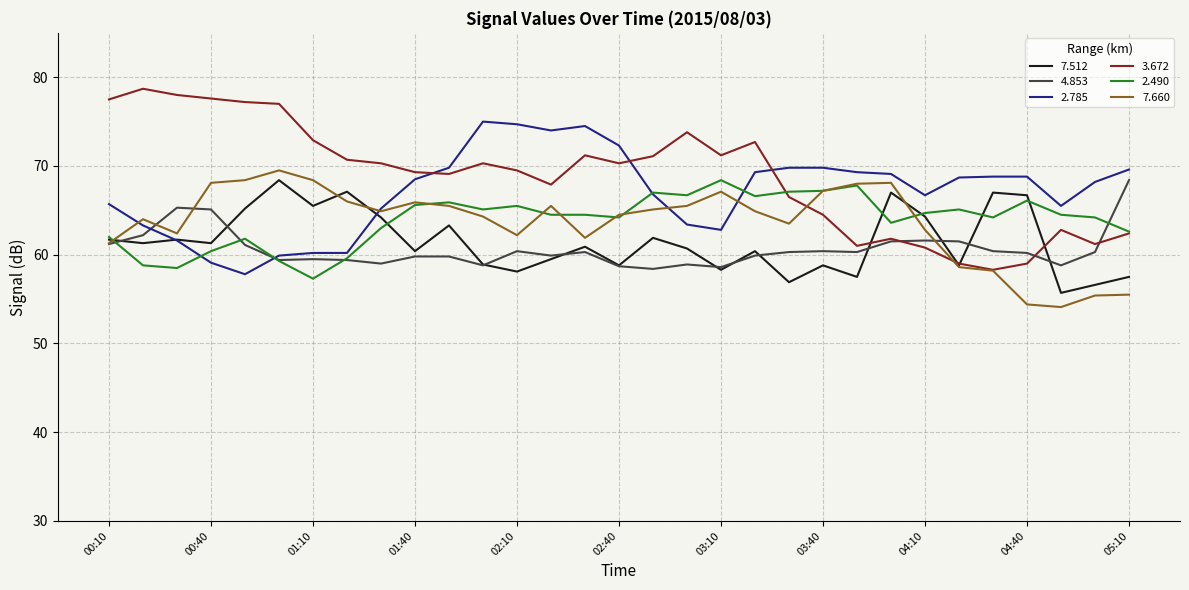

What is the highest value of the 7.660 series?

69.5